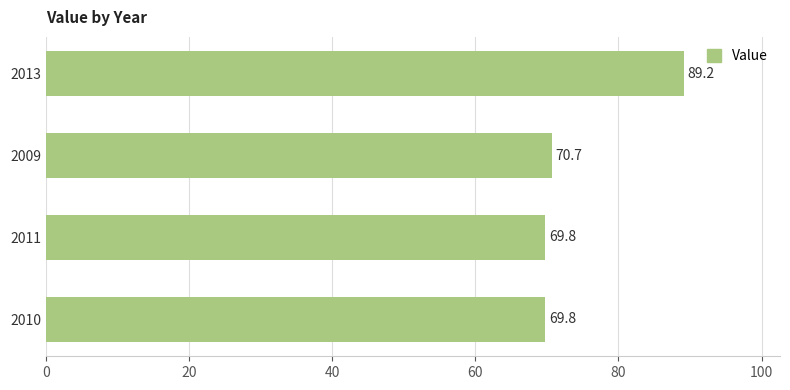

What is the label of the 4th bar from the bottom?

2013